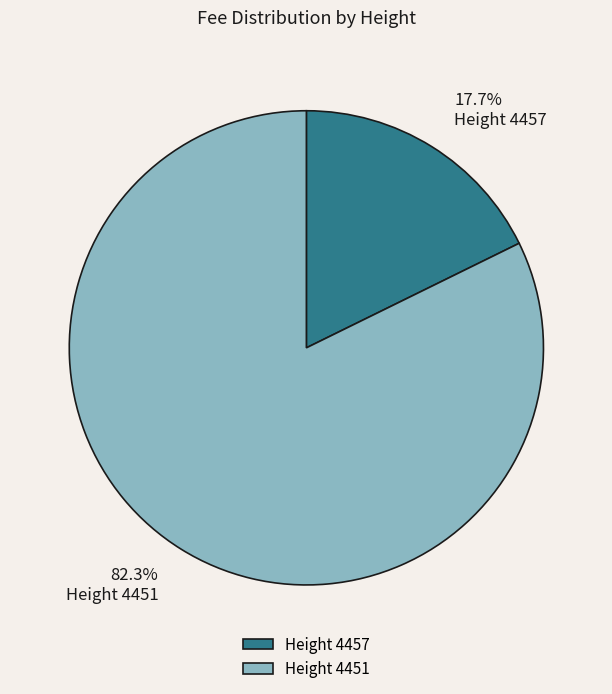

Do Height 4451 and Height 4457 together represent more than half of the pie?

Yes